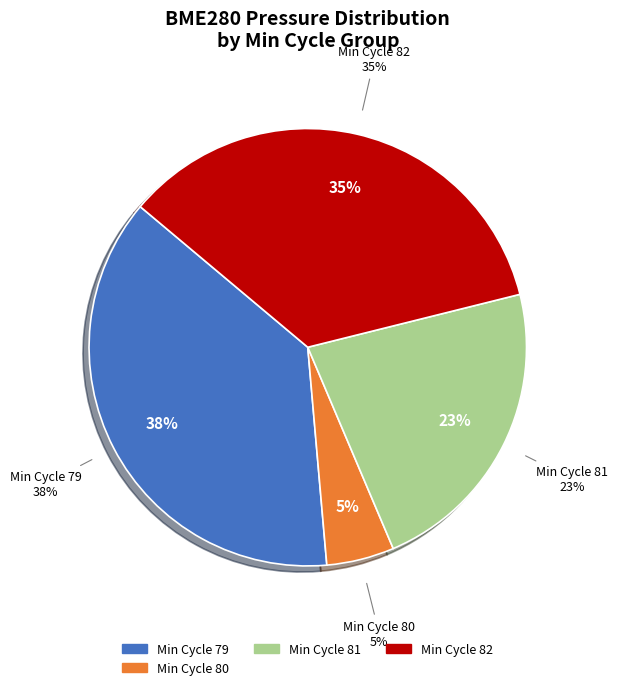

Which has a higher value, 80 or 81?

81